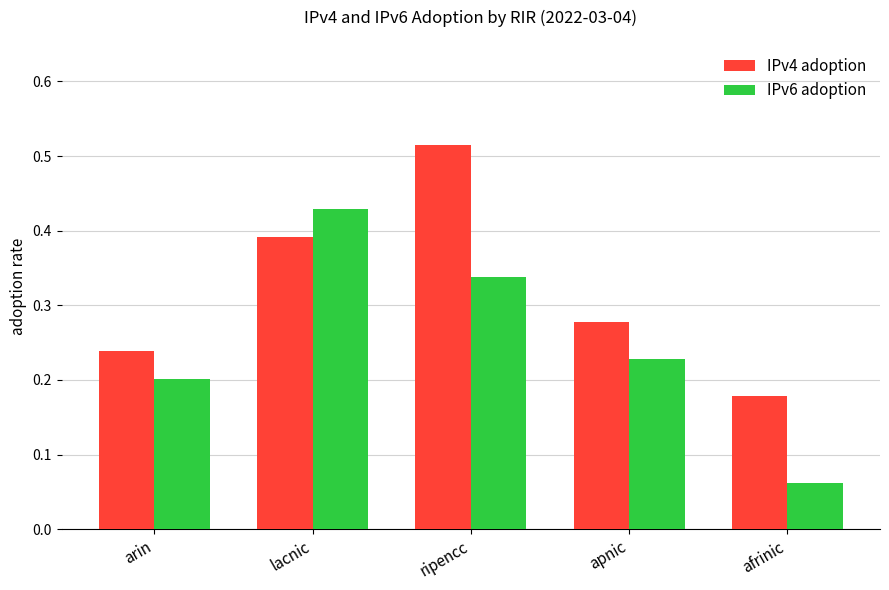

Which series has the largest range (max minus min)?

IPv6 adoption